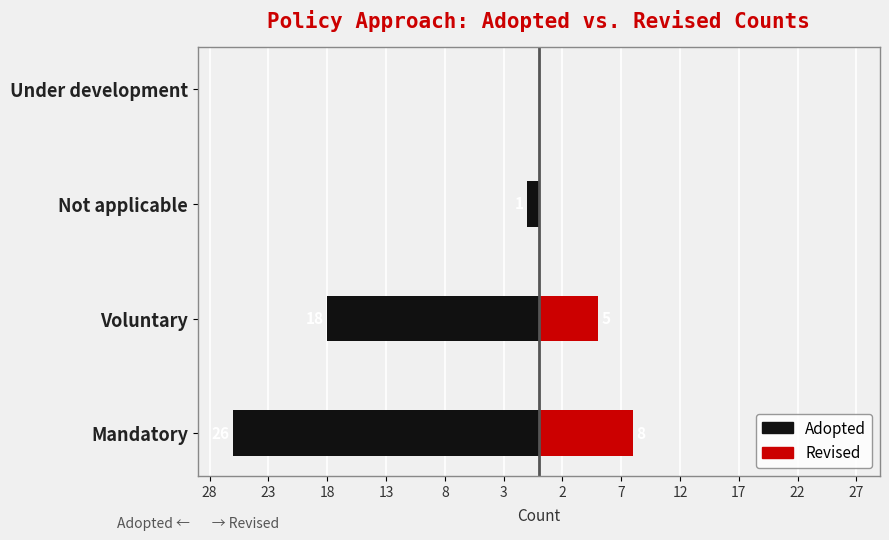

How many data points in Adopted are above -1?

1